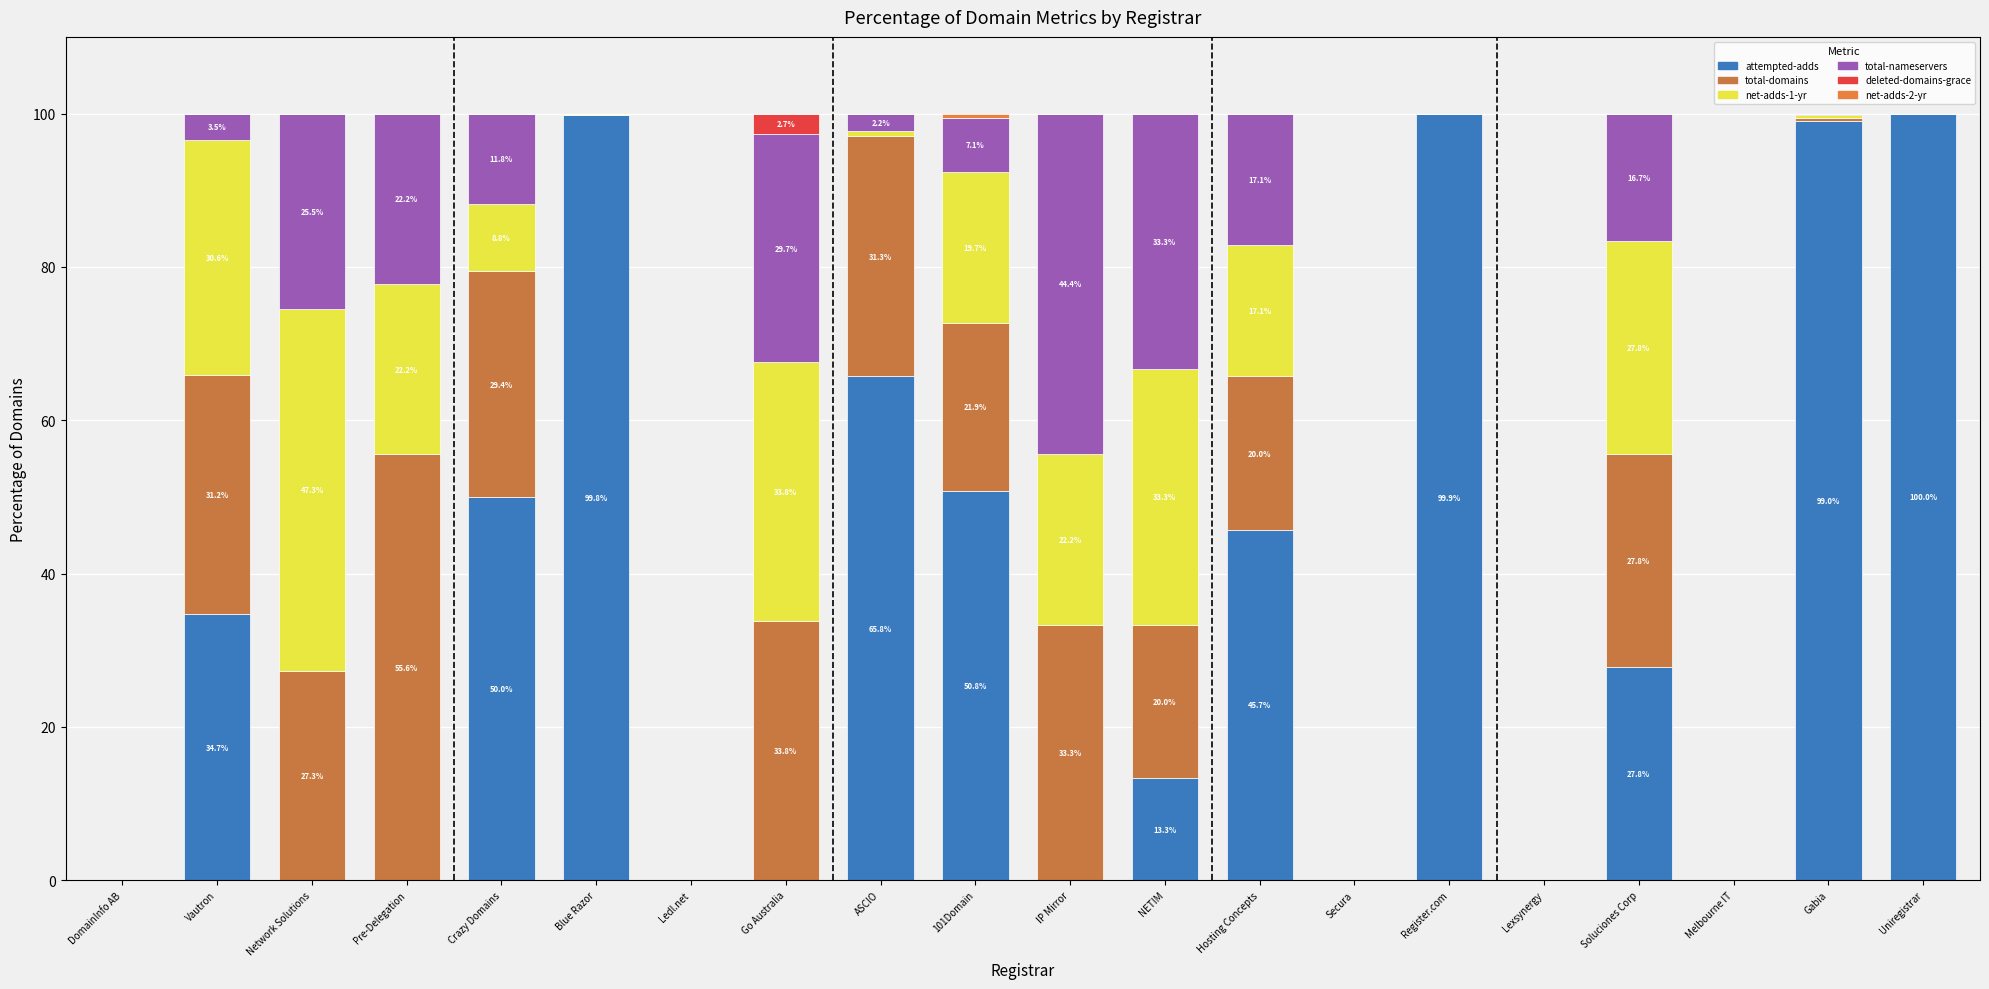

Which series changed the most between Pre-Delegation and Register.com?

attempted-adds